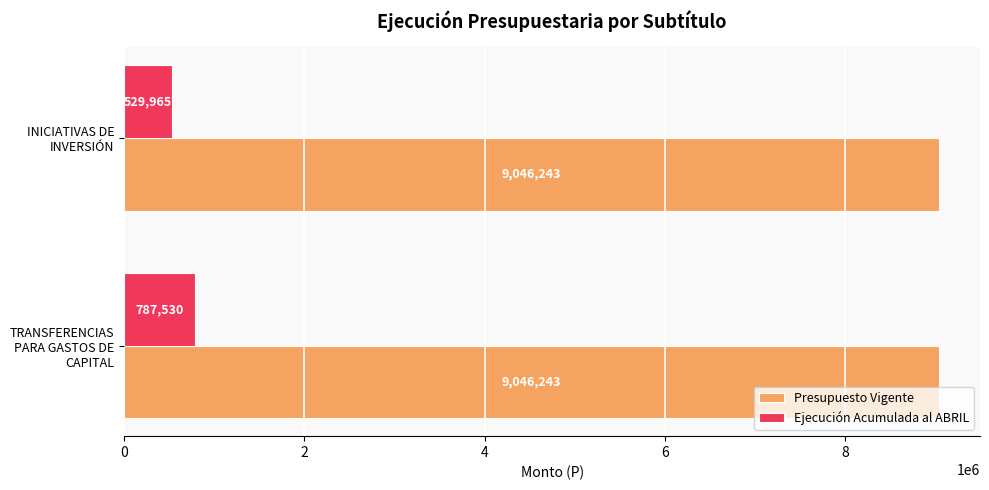

List the series in order of their overall mean, highest first.

Presupuesto Vigente, Ejecución Acumulada al ABRIL